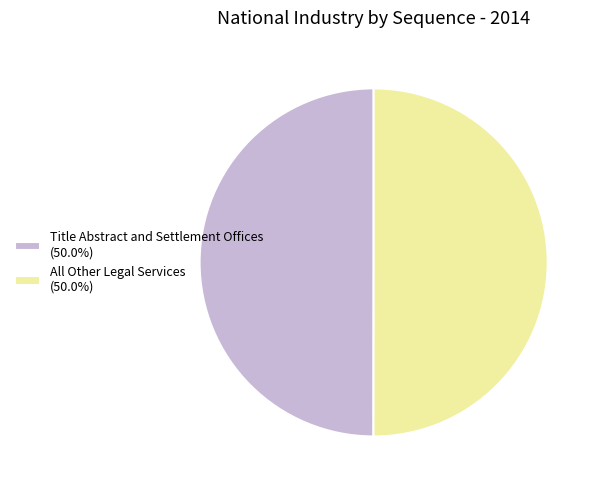

Approximately how many times larger is the value at All Other Legal Services (50.0%) compared to Title Abstract and Settlement Offices (50.0%)?

1.0